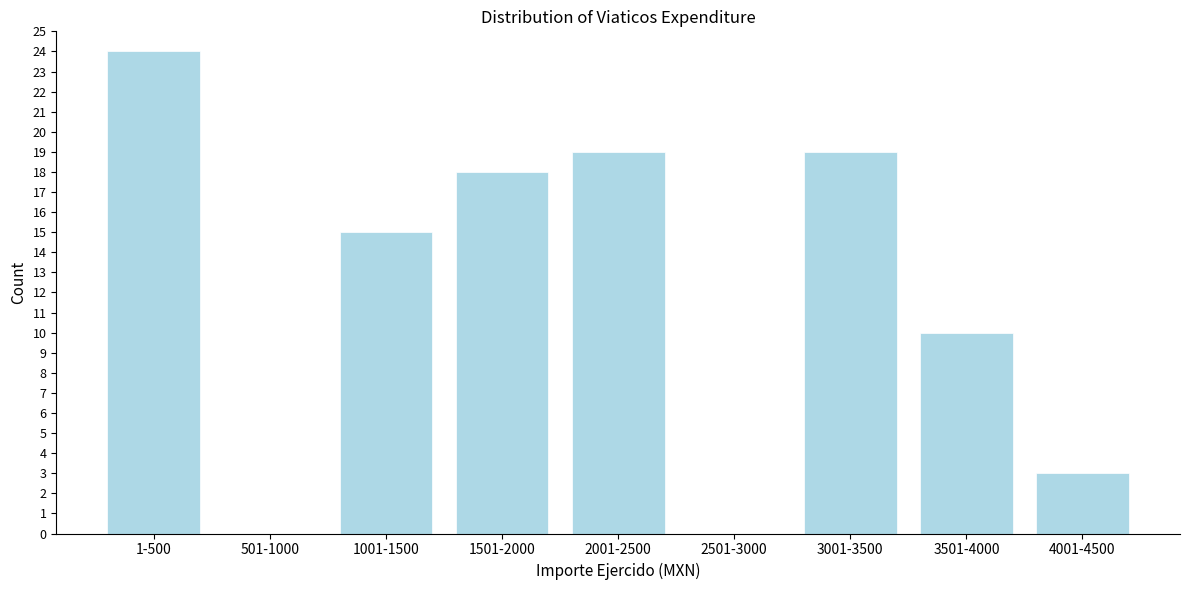

Reading left to right, list all the values displayed in this chart.

1-500=24	501-1000=0	1001-1500=15	1501-2000=18	2001-2500=19	2501-3000=0	3001-3500=19	3501-4000=10	4001-4500=3